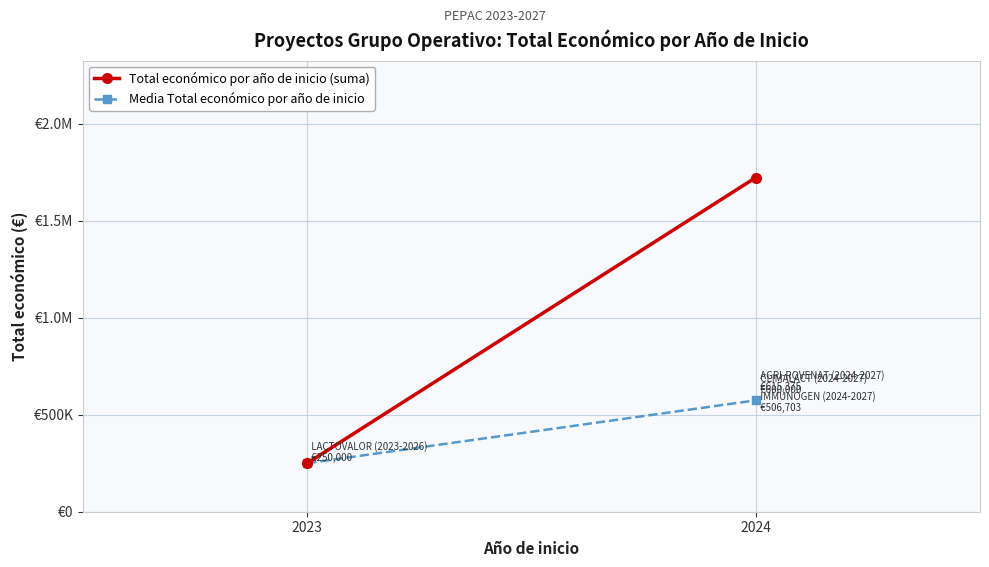

Between 2023 and 2024, which is larger?

2024